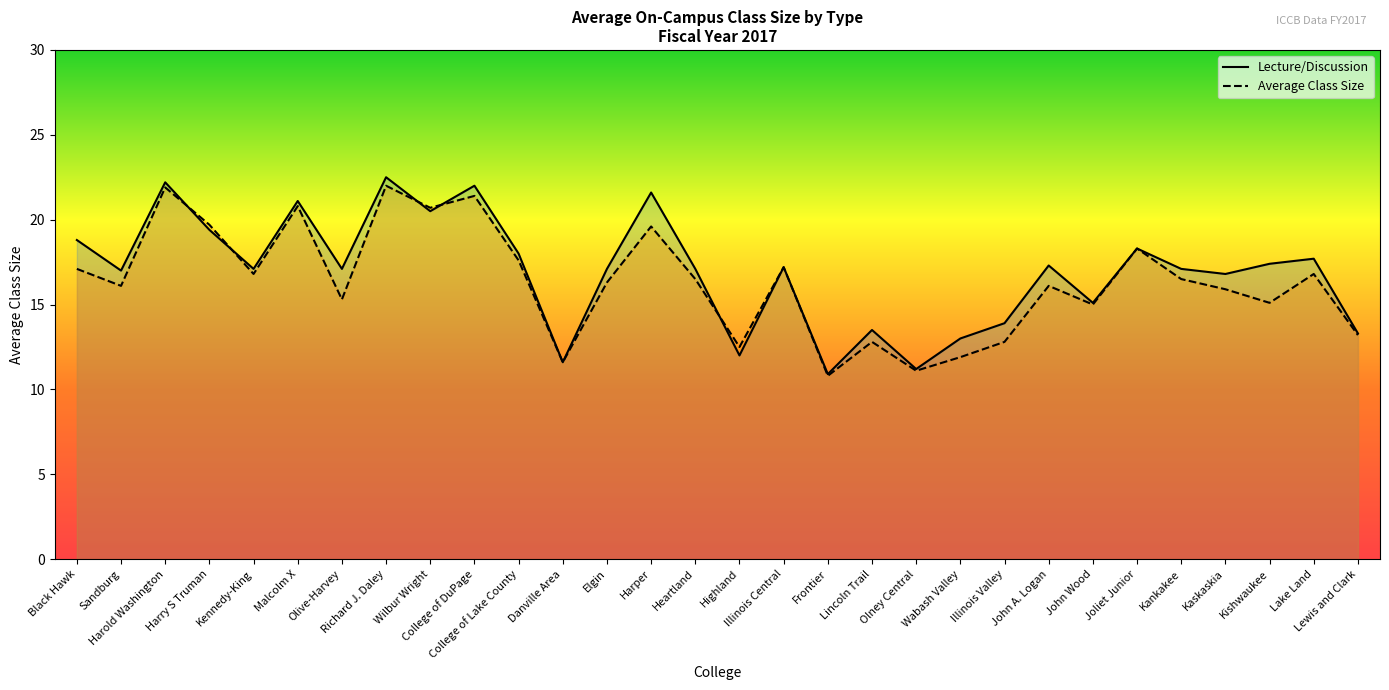

Rank the series by their average value, from lowest to highest.

Average Class Size, Lecture/Discussion